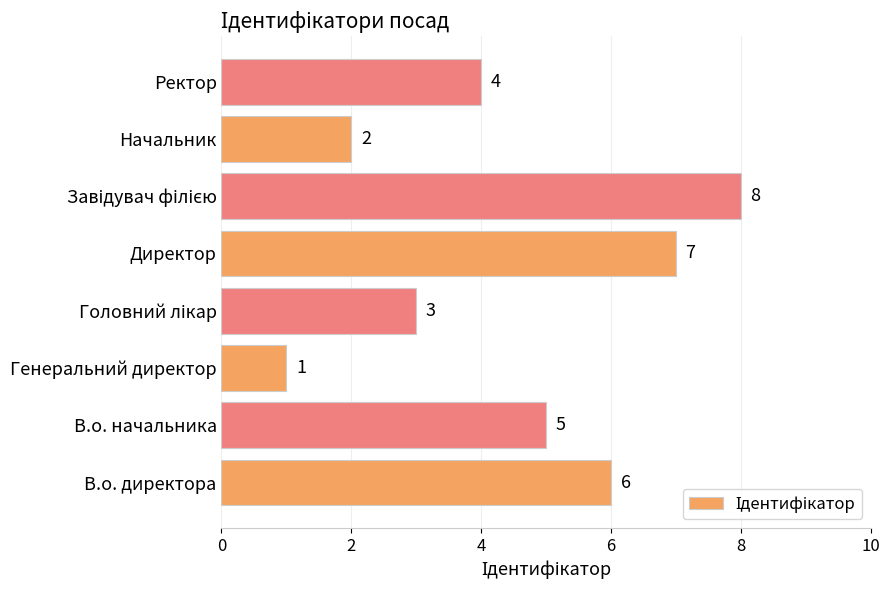

What is the sum of the values at В.о. директора and Начальник?

8